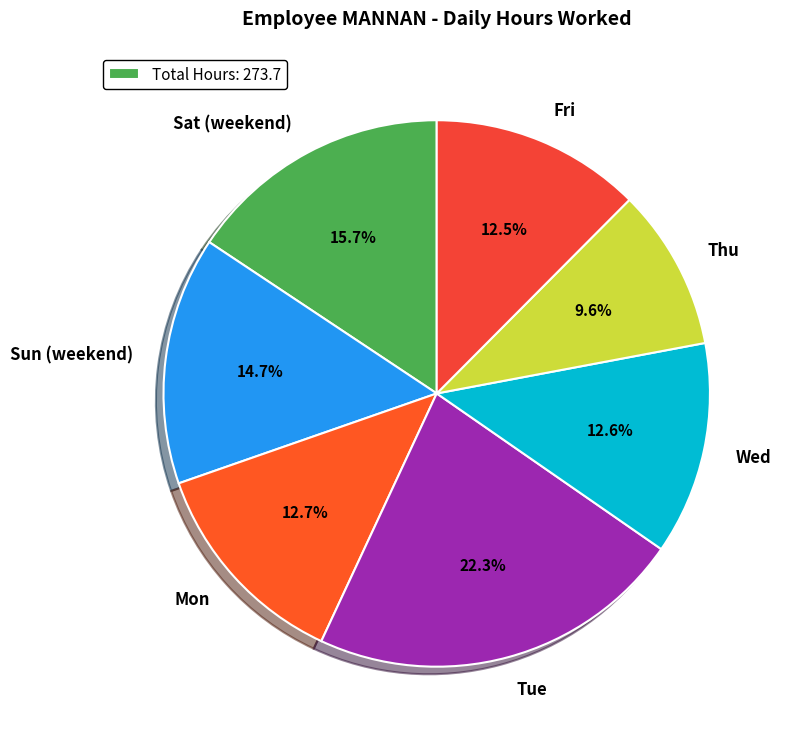

What is the ratio of the value at Thu to the value at Sat (weekend)?

0.6